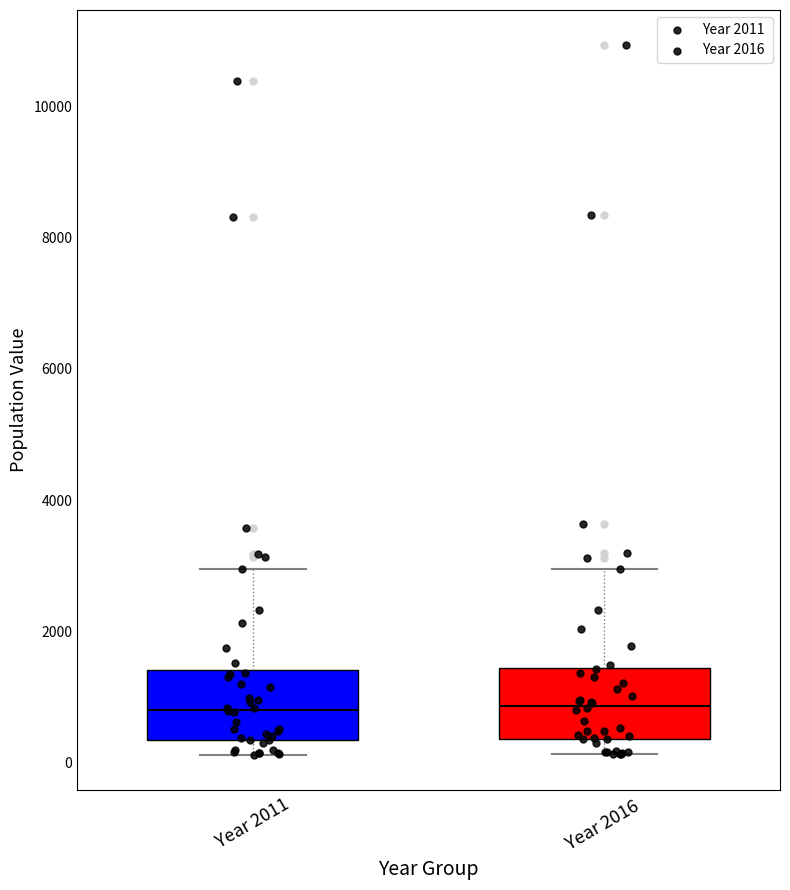

Reading left to right, read every box against the y-axis: the position of its median line, the range the box covers, and the ends of its whiskers. The values are not printed on the chart, so give them approximately, as read against the axis.

Year 2011: median 800, box 400 to 1400, whiskers 200 to 3000
Year 2016: median 800, box 400 to 1400, whiskers 200 to 3000